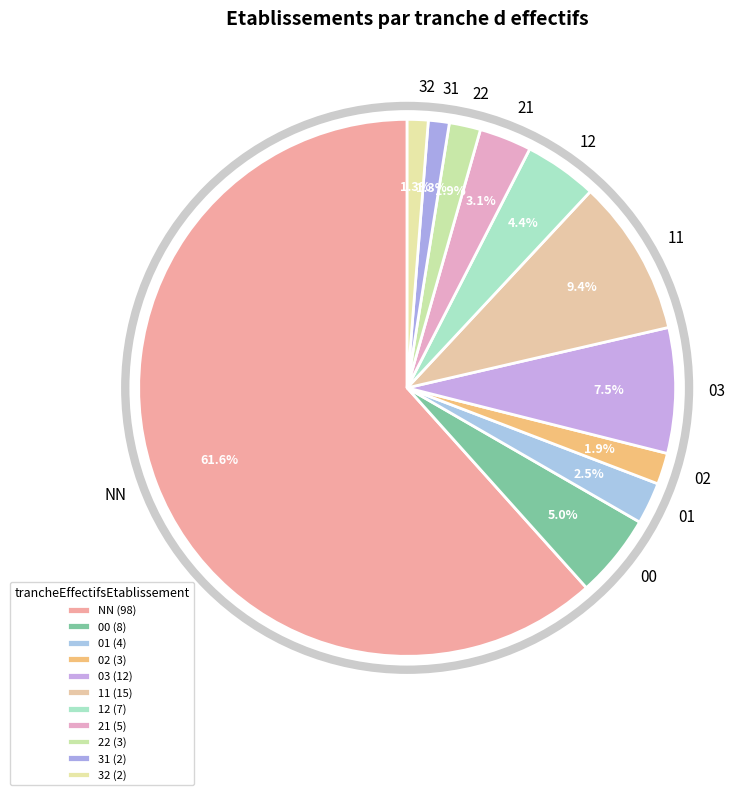

Is there a majority slice in this chart?

Yes